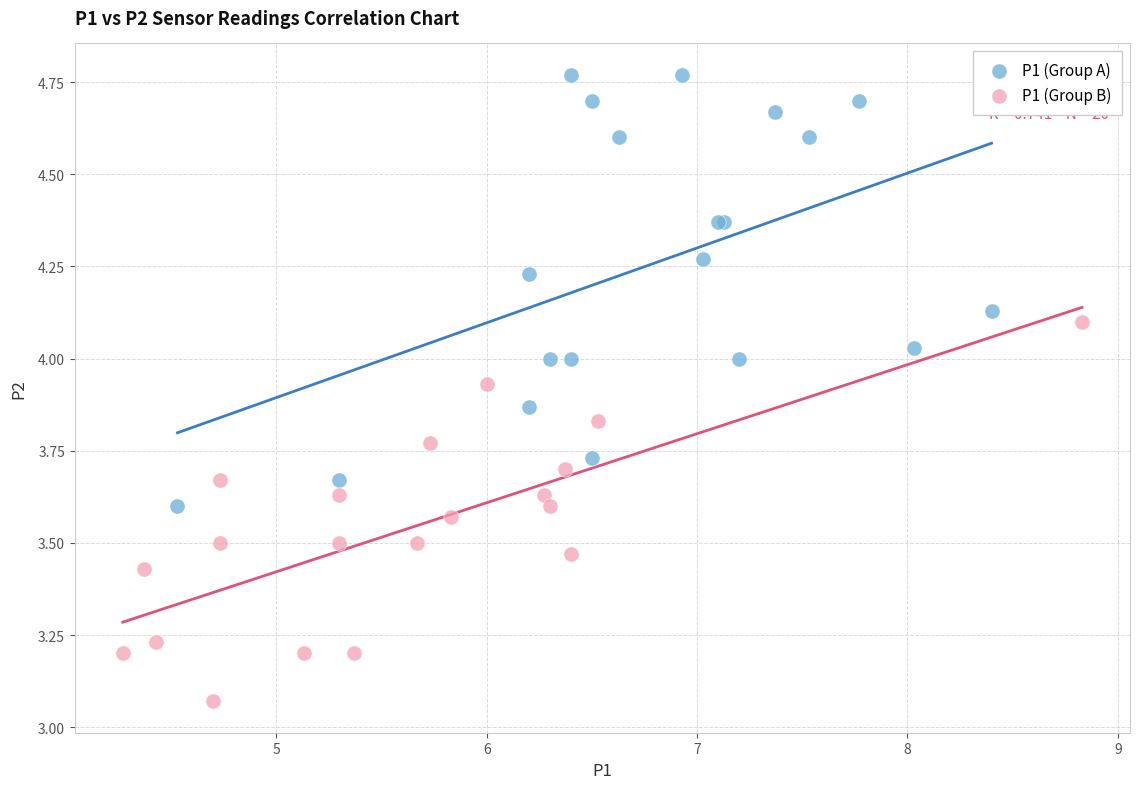

Which series reaches the maximum Y coordinate?

P1 (Group A)